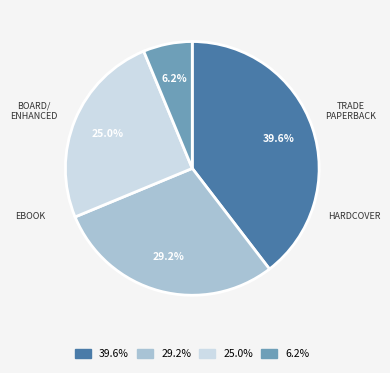

Which slice is the smallest?

6.2%